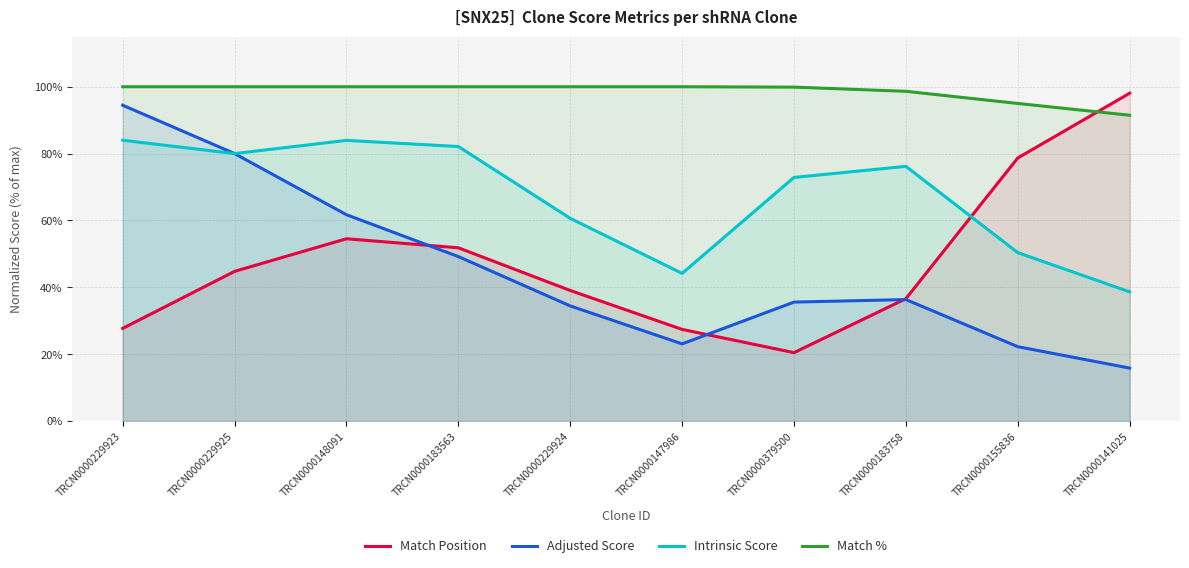

Reading left to right, extract all data points from this chart.

Match Position: TRCN0000229923=27.7	TRCN0000229925=44.8	TRCN0000148091=54.5	TRCN0000183563=51.8	TRCN0000229924=39.1	TRCN0000147986=27.4	TRCN0000379500=20.5	TRCN0000183758=36.6	TRCN0000155836=78.7	TRCN0000141025=98.1
Adjusted Score: TRCN0000229923=94.5	TRCN0000229925=80.0	TRCN0000148091=61.7	TRCN0000183563=49.2	TRCN0000229924=34.4	TRCN0000147986=23.1	TRCN0000379500=35.6	TRCN0000183758=36.3	TRCN0000155836=22.3	TRCN0000141025=15.9
Intrinsic Score: TRCN0000229923=84.0	TRCN0000229925=80.0	TRCN0000148091=84.0	TRCN0000183563=82.1	TRCN0000229924=60.6	TRCN0000147986=44.2	TRCN0000379500=72.9	TRCN0000183758=76.2	TRCN0000155836=50.4	TRCN0000141025=38.7
Match %: TRCN0000229923=100.0	TRCN0000229925=100.0	TRCN0000148091=100.0	TRCN0000183563=100.0	TRCN0000229924=100.0	TRCN0000147986=100.0	TRCN0000379500=99.9	TRCN0000183758=98.6	TRCN0000155836=95.0	TRCN0000141025=91.5